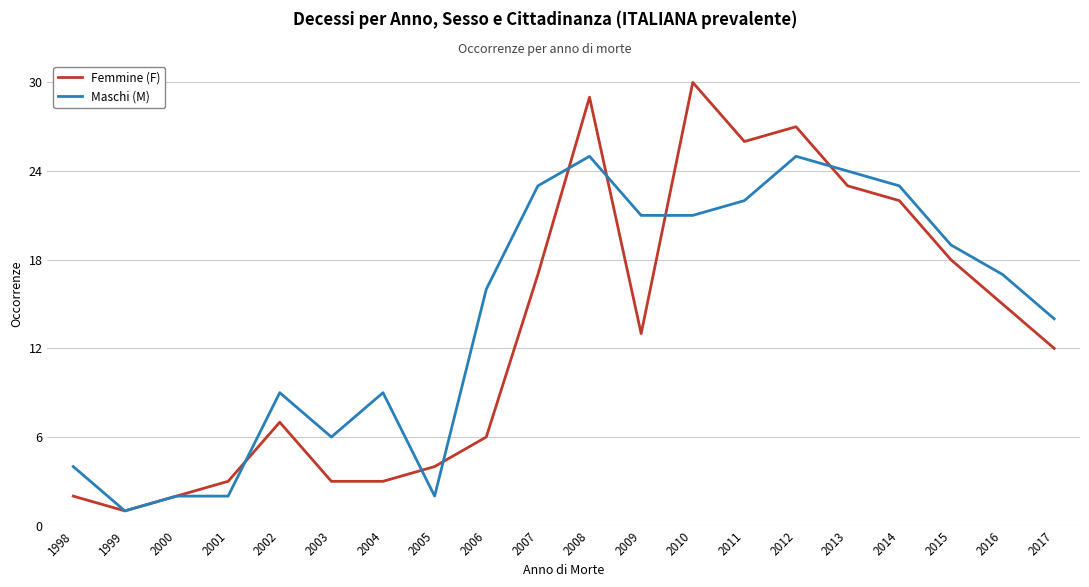

What is the difference between the second highest and second lowest values in the Femmine (F) series?

27